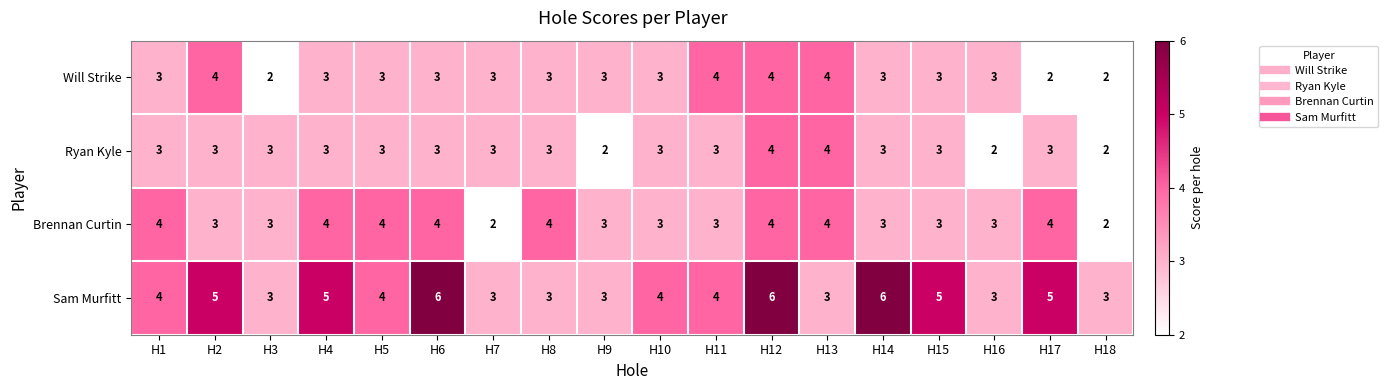

The value of Ryan Kyle at H5 is 2. True or false?

False